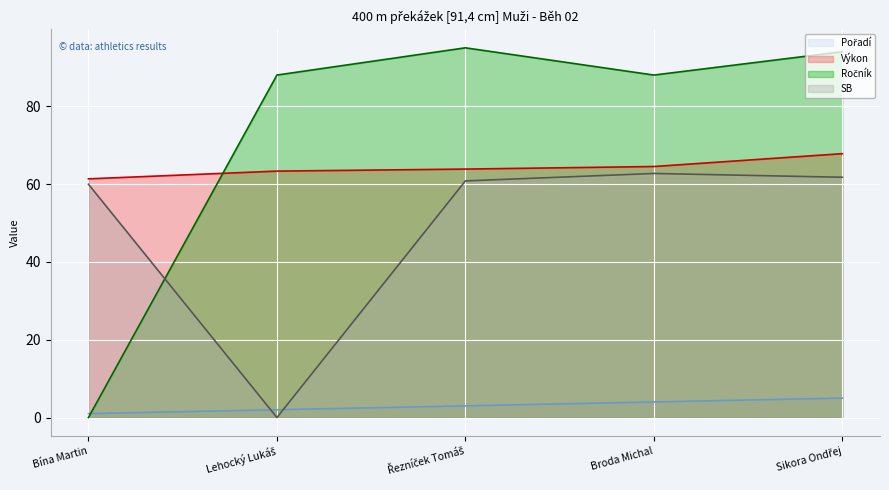

Reading left to right, what are all the values shown in this chart?

Pořadí: 1.0	2.0	3.0	4.0	5.0
Výkon: 61.3	63.3	63.8	64.5	67.8
Ročník: 0.0	88.0	95.0	88.0	94.0
SB: 59.9	0.0	60.8	62.7	61.7